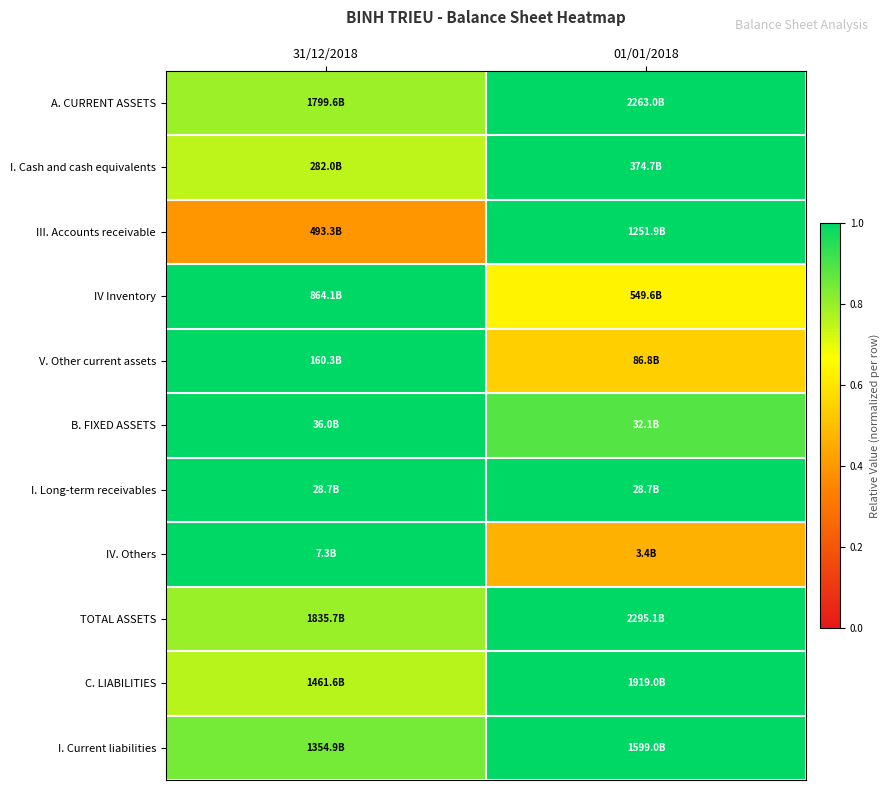

Count the number of categories in the chart.

2